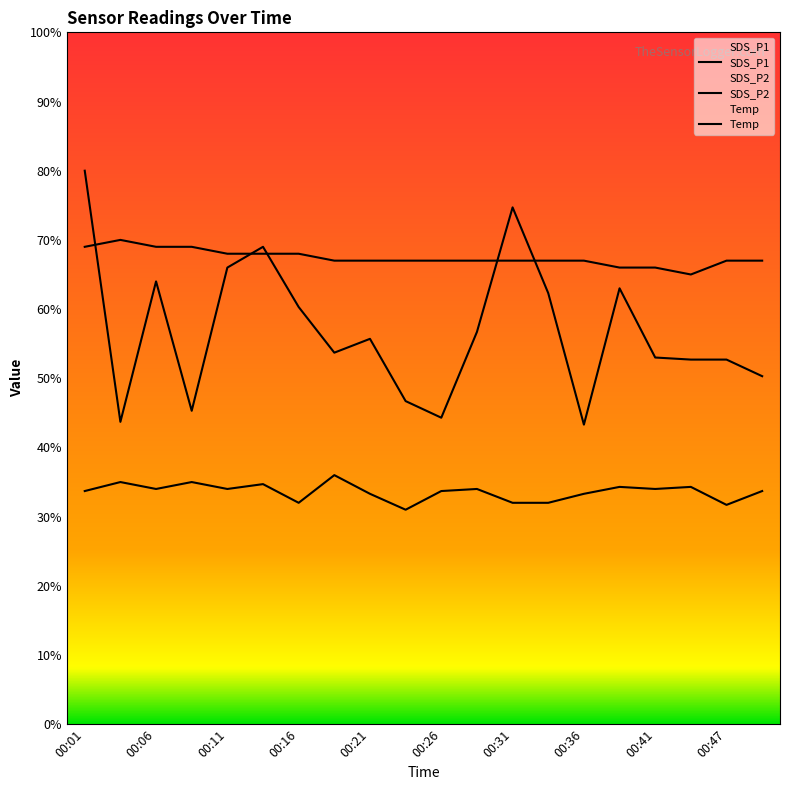

Which series has the widest spread of values?

SDS_P1